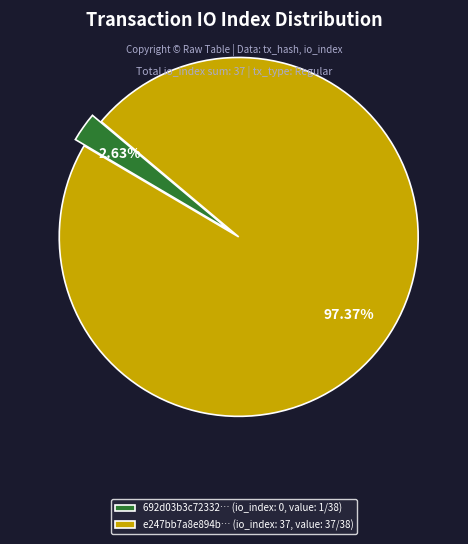

What is the majority slice?

e247bb7a8e894b… (io_index: 37, value: 37/38)